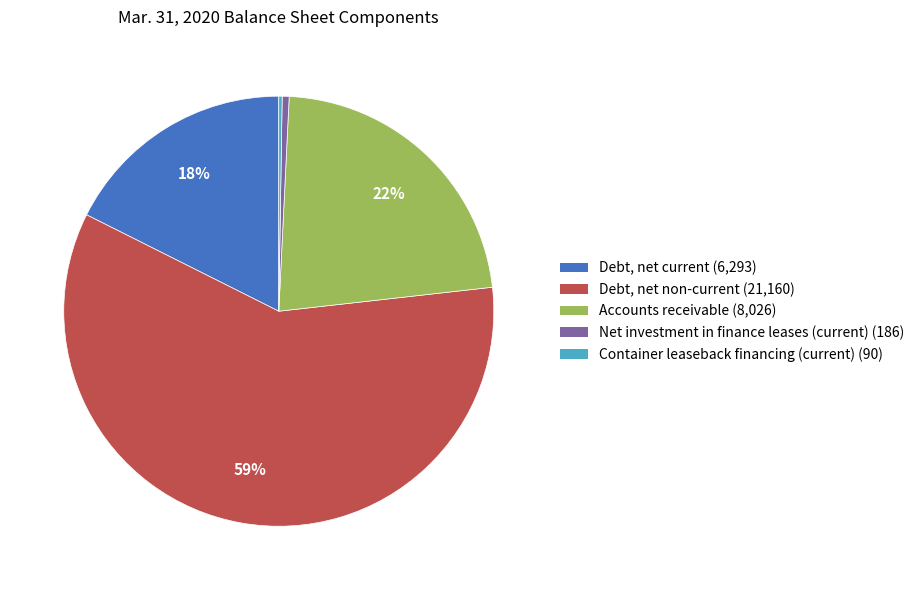

Approximately how many times larger is the value at Debt, net current compared to Accounts receivable?

0.8